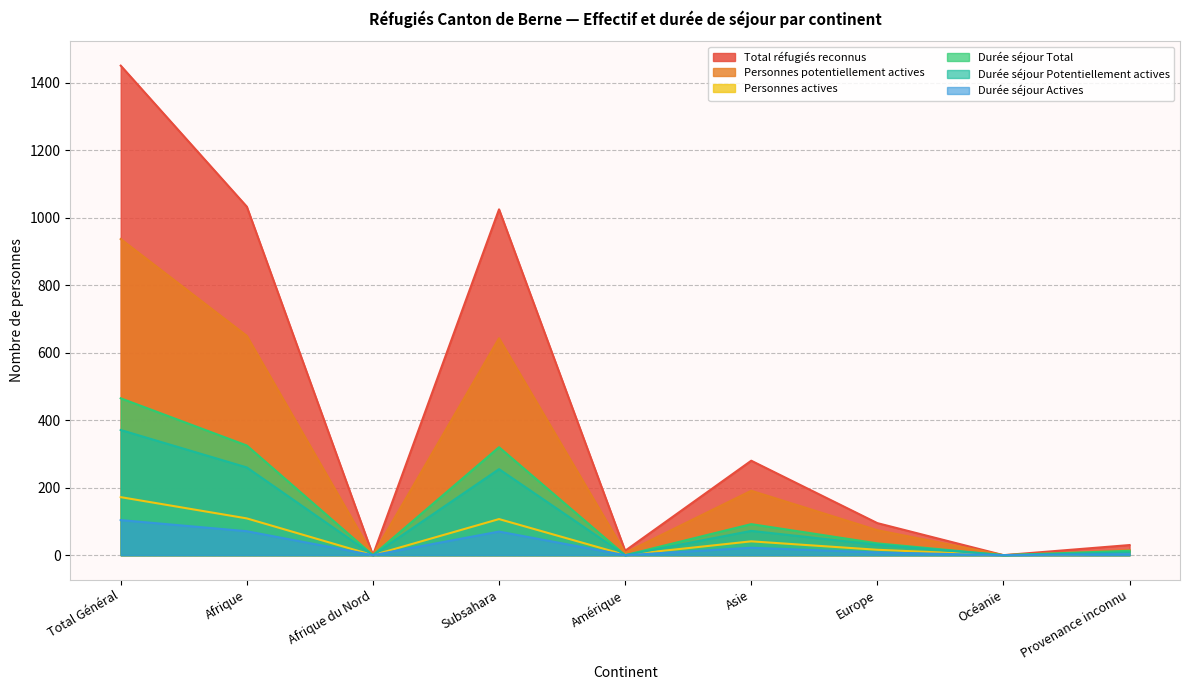

How many values in the Total réfugiés reconnus series exceed 95?

4